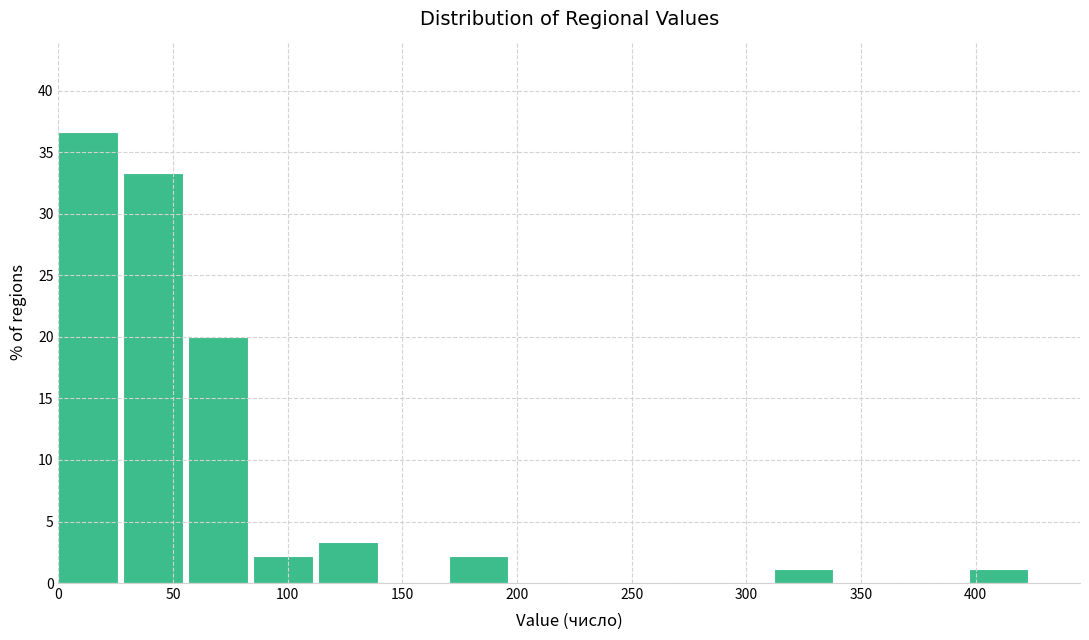

Reading left to right, list every bar in this chart as the range it spans on the x-axis followed by its height. Neither the bar edges nor the heights are printed on the chart, so give them approximately, as read against the axes.

0 to 30: 36.5
30 to 55: 33.5
55 to 85: 20.0
85 to 115: 2.0
115 to 140: 3.5
140 to 170: 0
170 to 200: 2.0
200 to 225: 0
225 to 255: 0
255 to 285: 0
285 to 310: 0
310 to 340: 1.0
340 to 370: 0
370 to 395: 0
395 to 425: 1.0